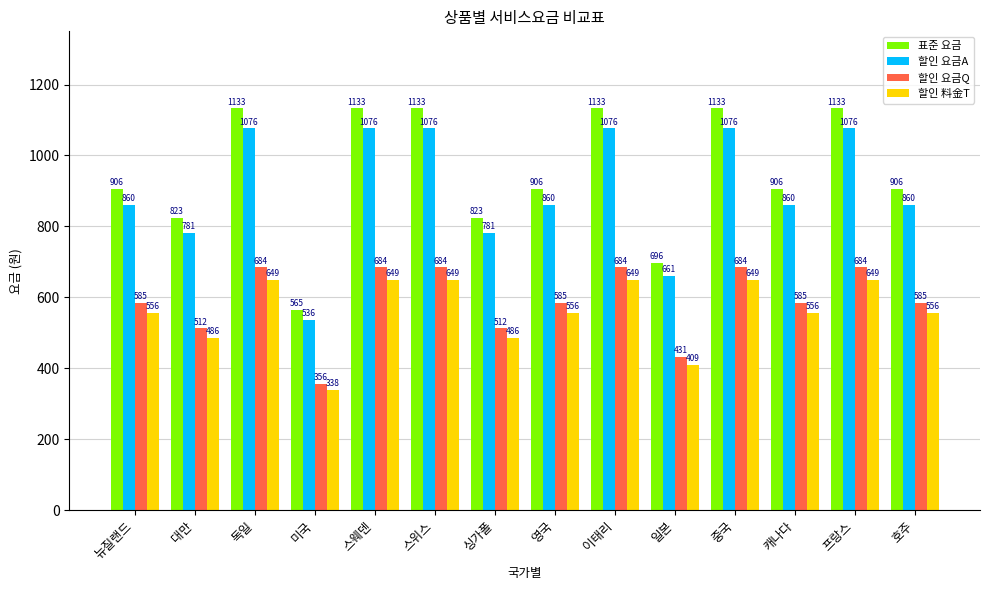

Which series has the widest spread of values?

표준 요금